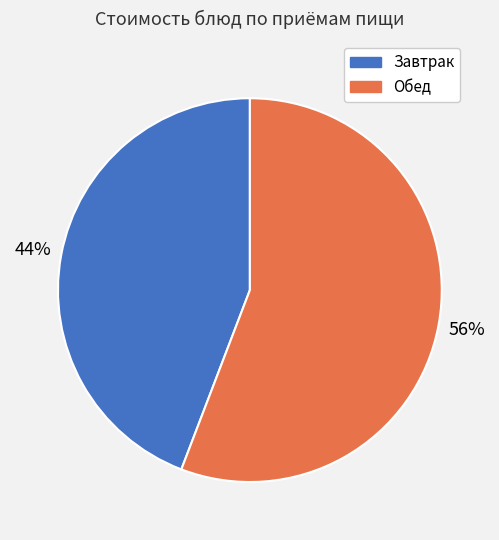

To the nearest percent, what is the average slice percentage?

50%